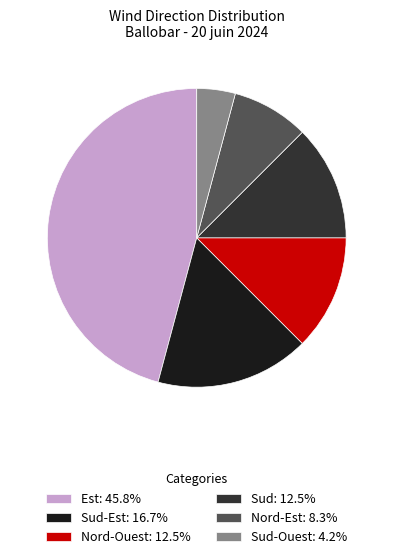

What is the ratio of the value at Nord-Est: 8.3% to the value at Sud: 12.5%?

0.7